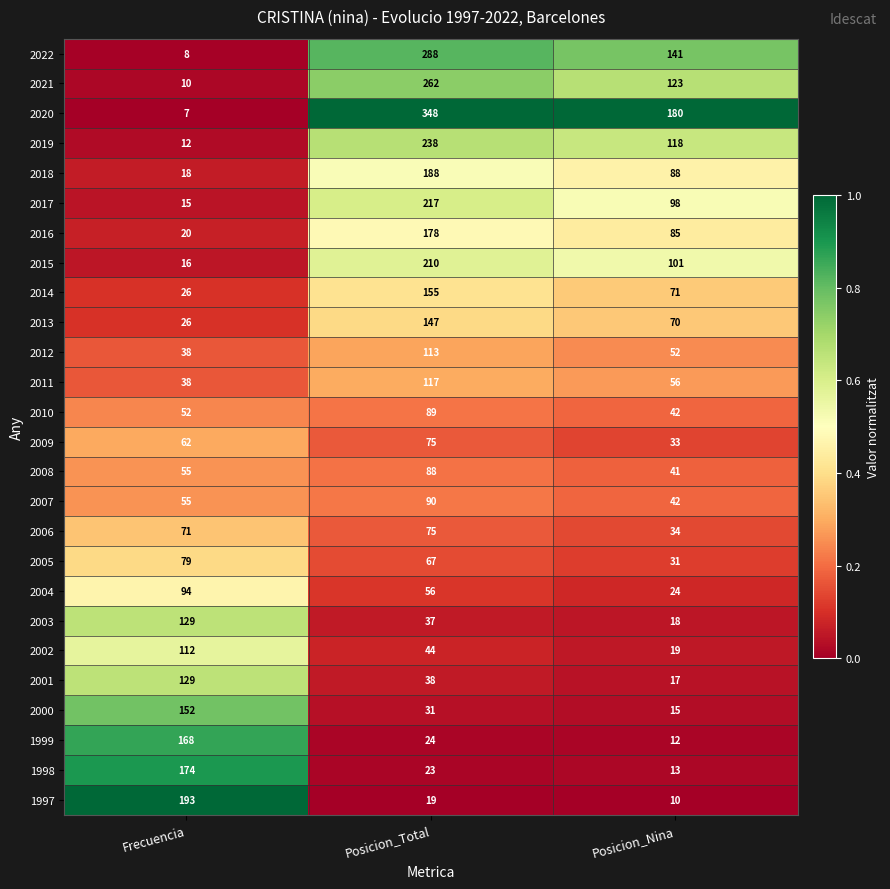

What is the total value across all series at Posicion_Total?

3217